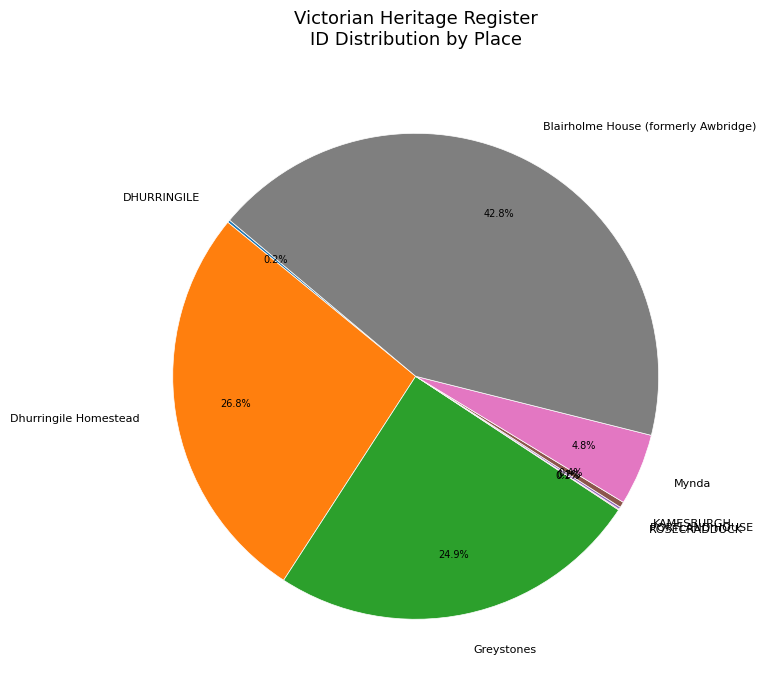

True or false: Blairholme House (formerly Awbridge) accounts for 30% of the total.

False